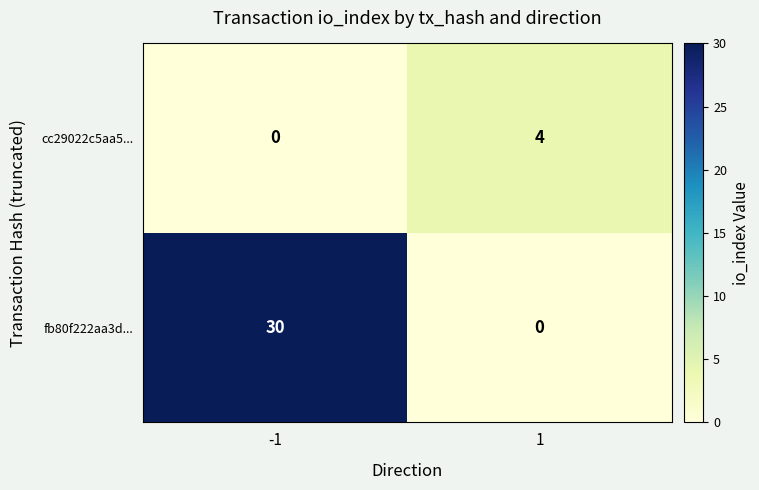

How many data points does each series have?

2